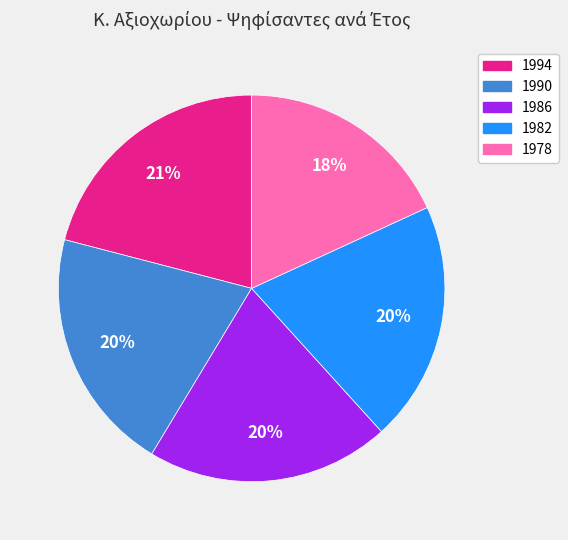

Count the number of slices in the pie.

5